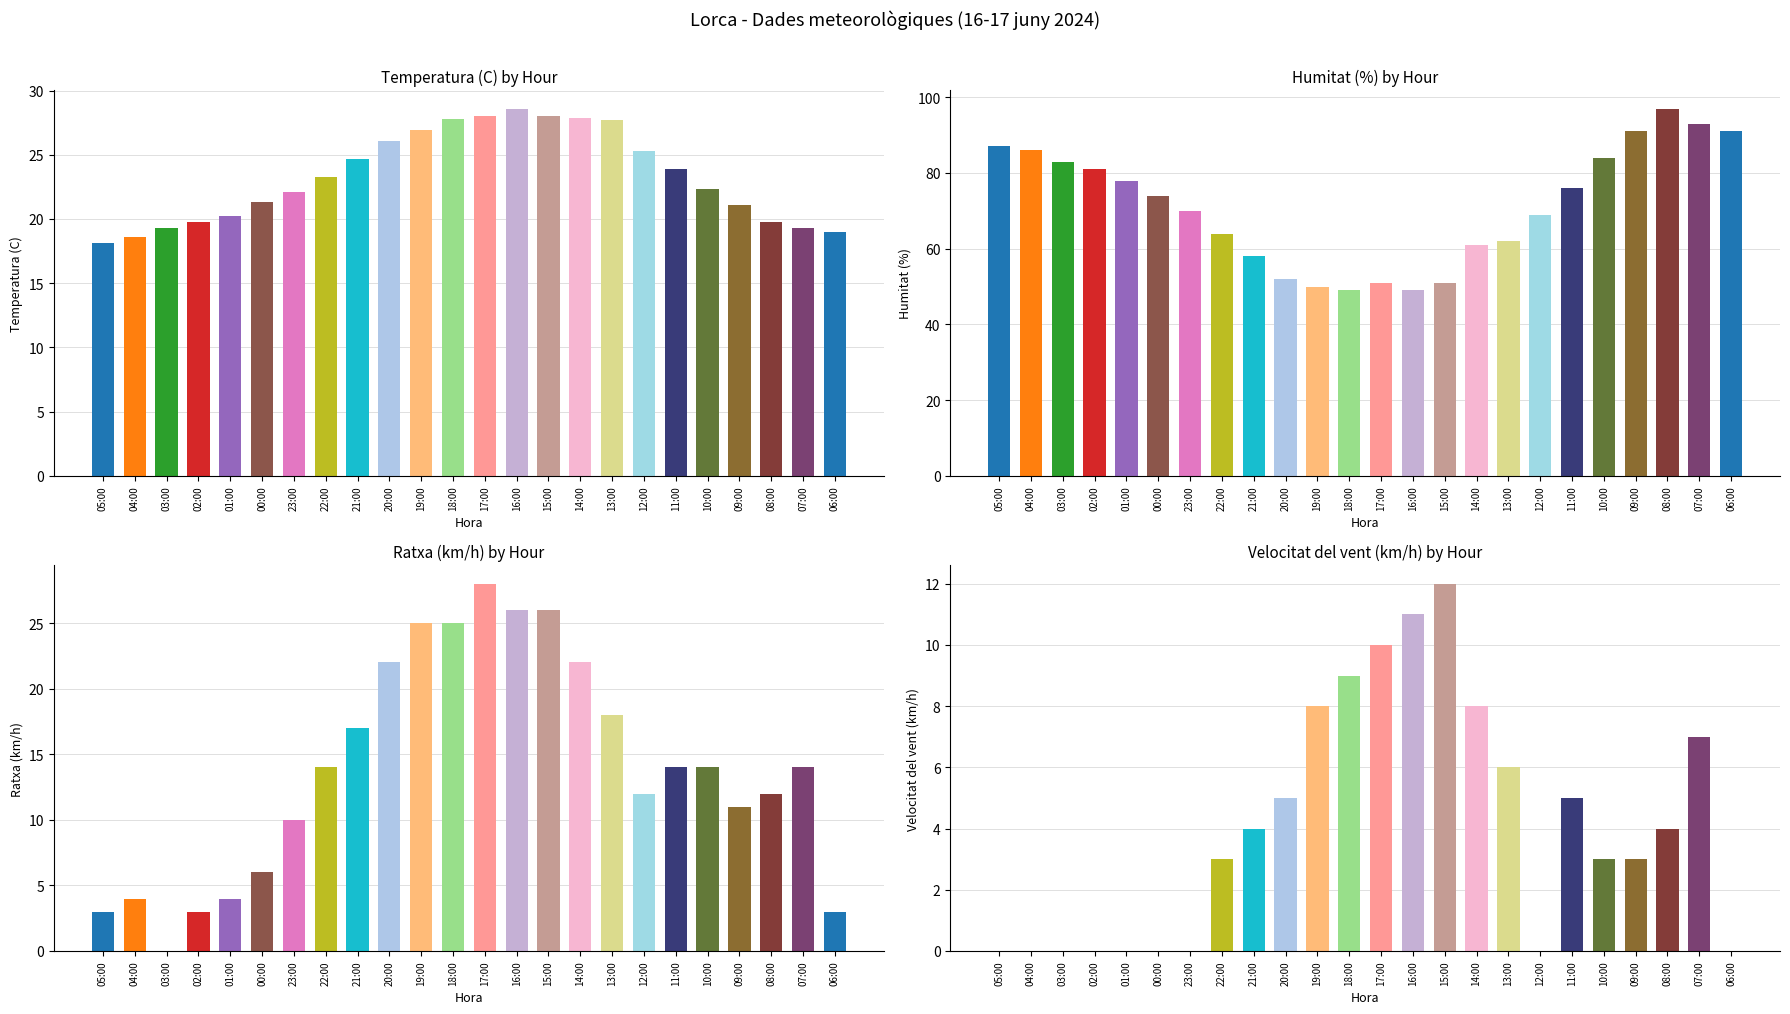

Between 22:00 and 08:00, which series saw the biggest shift?

Humitat (%)